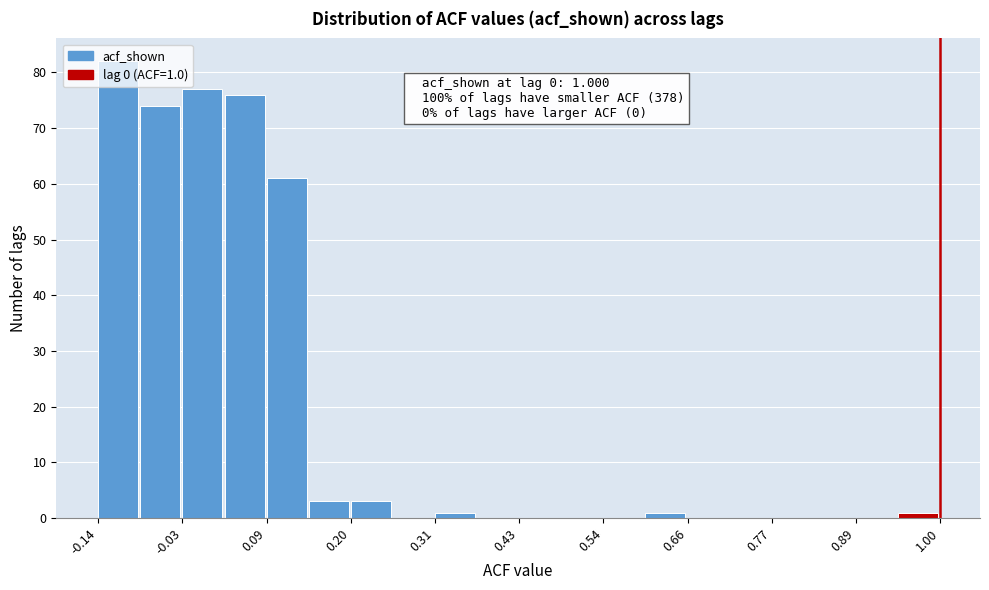

Read against the x-axis, roughly where is the centre of the tallest bar?

-0.12